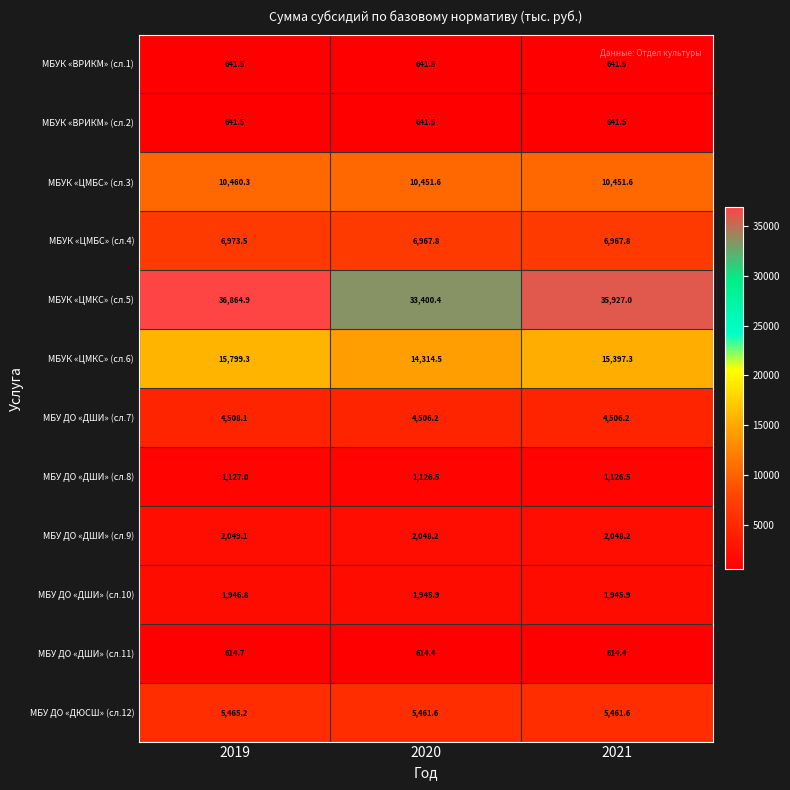

The value of МБУК «ЦМБС» (сл.4) at 2021 is 6967.8. True or false?

True